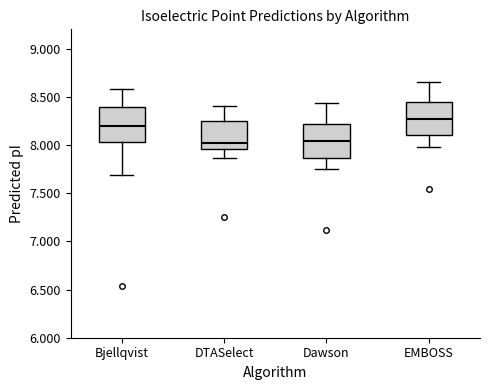

Reading left to right, read every box against the y-axis: the position of its median line, the range the box covers, and the ends of its whiskers. The values are not printed on the chart, so give them approximately, as read against the axis.

Bjellqvist: median 8.20, box 8.05 to 8.40, whiskers 7.70 to 8.60
DTASelect: median 8.00, box 7.95 to 8.25, whiskers 7.85 to 8.40
Dawson: median 8.05, box 7.85 to 8.20, whiskers 7.75 to 8.45
EMBOSS: median 8.25, box 8.10 to 8.45, whiskers 8.00 to 8.65